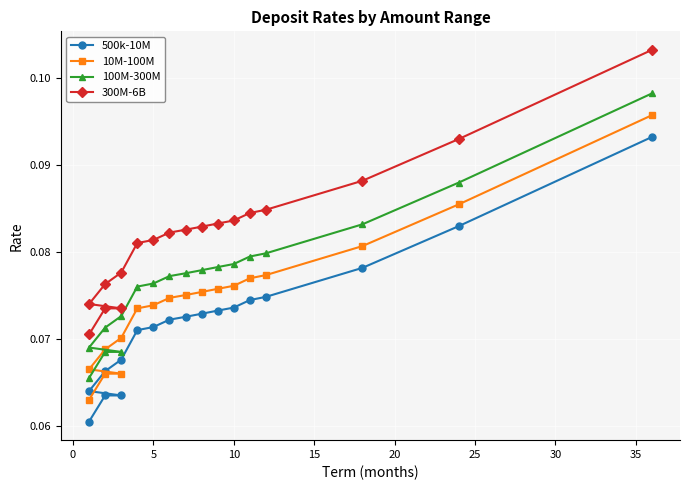

What is the maximum value shown in the chart?

0.1